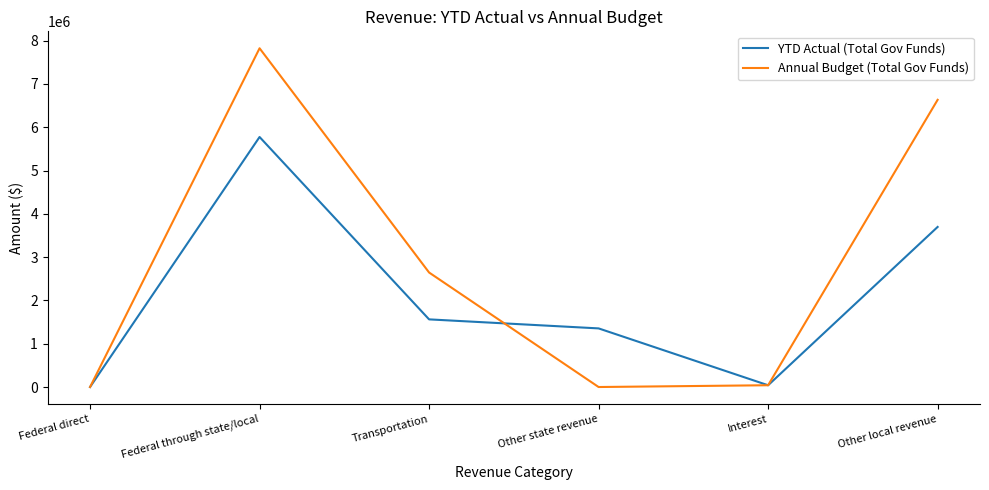

Rank the series by their average value, from highest to lowest.

Annual Budget (Total Gov Funds), YTD Actual (Total Gov Funds)